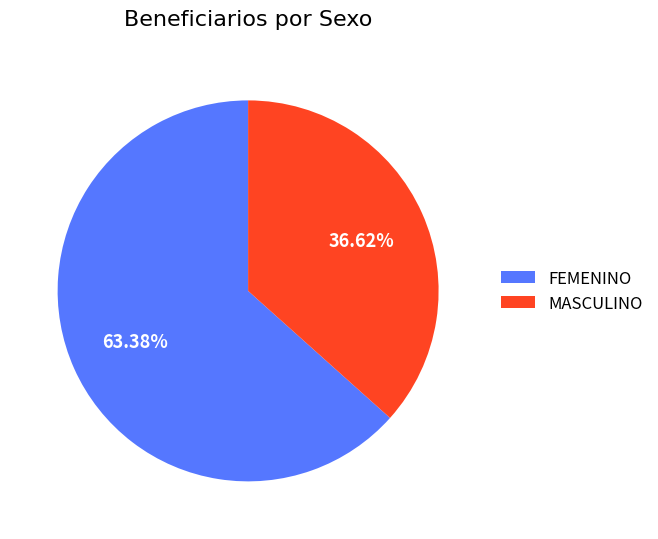

Between MASCULINO and FEMENINO, which is larger?

FEMENINO